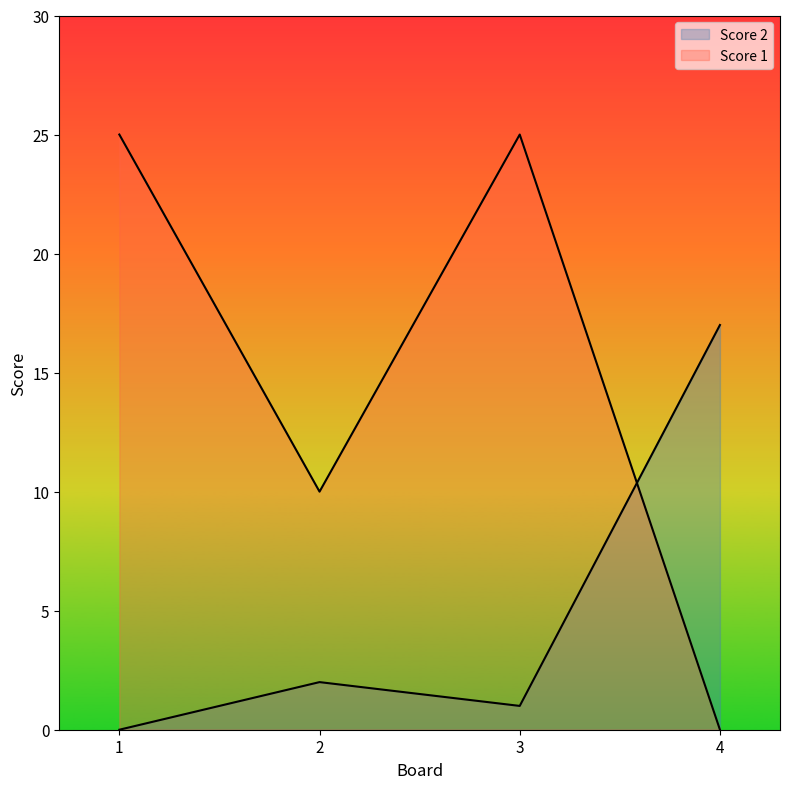

At which category does Score 2 reach its first local peak?

2